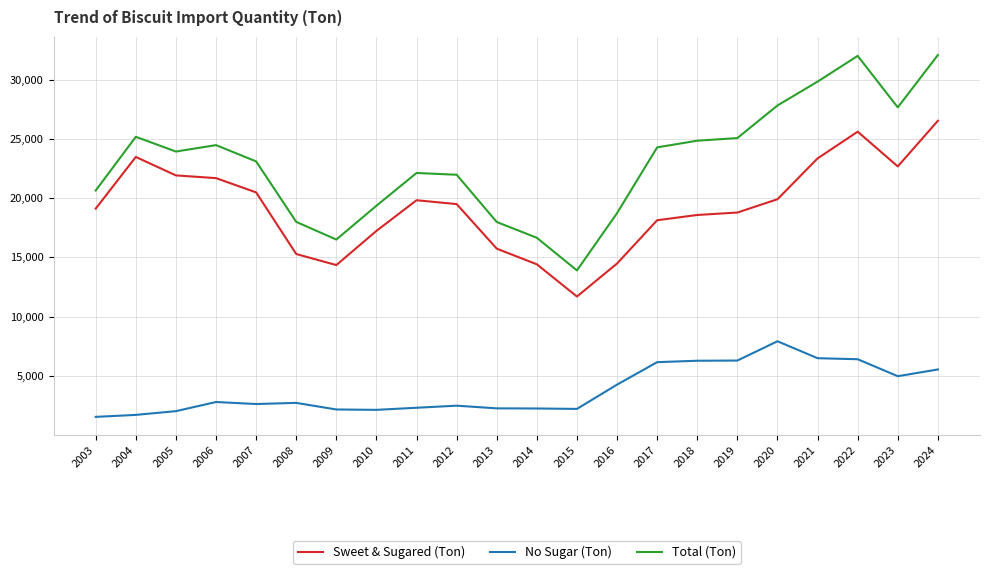

What is the difference between the Sweet & Sugared (Ton) values at 2008 and 2010?

1951